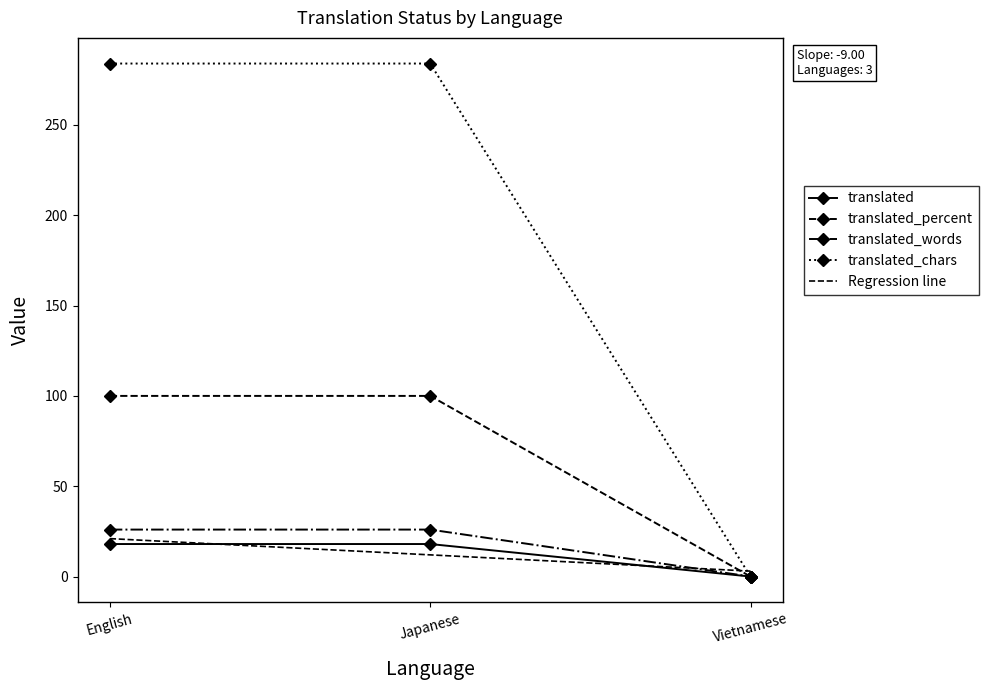

What is the spread (max minus min) of values at Japanese?

272.0